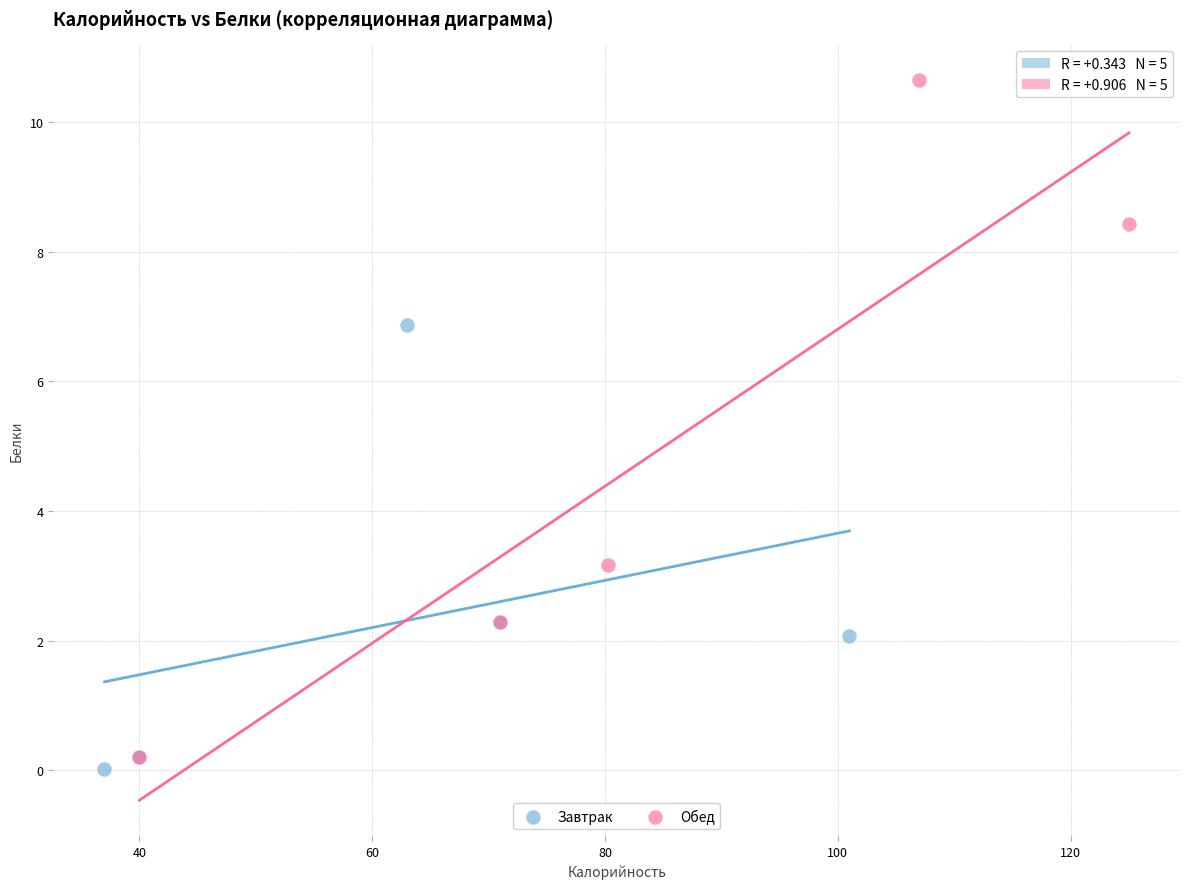

Which series reaches the maximum Y coordinate?

Обед